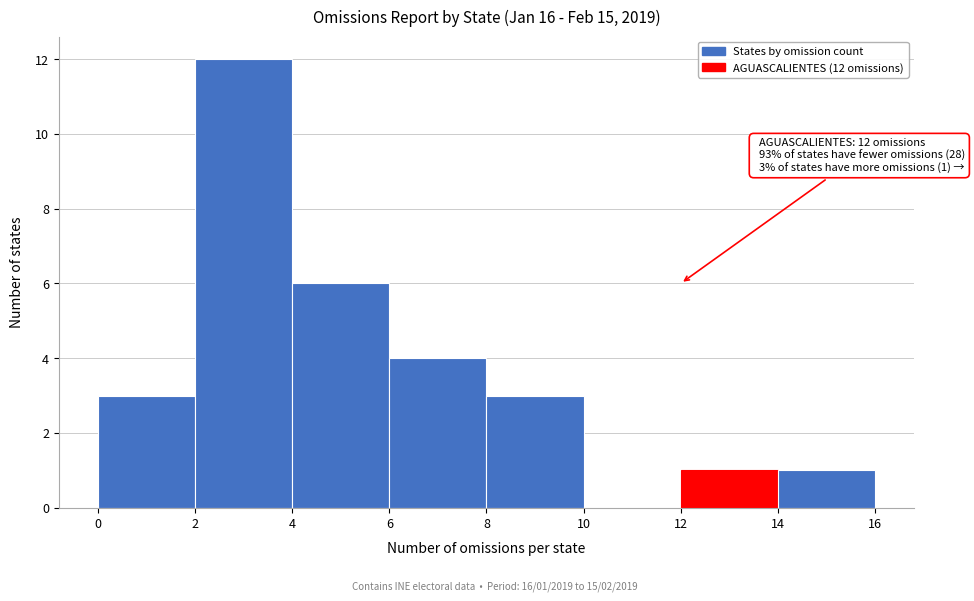

Over which range of the x-axis is the bar tallest?

2 to 4